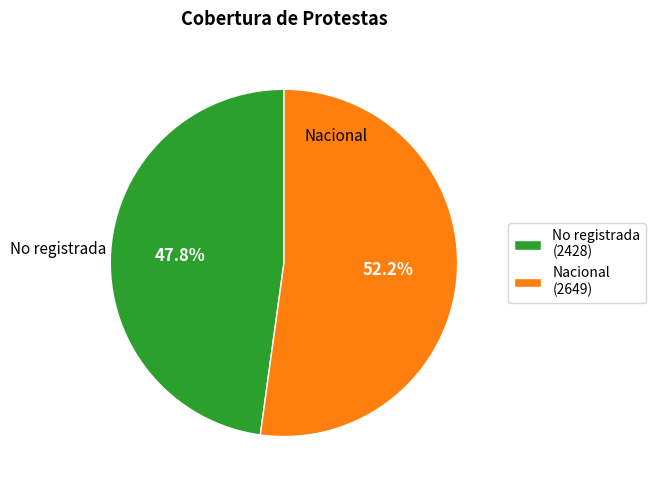

Does any single category account for the majority?

Yes